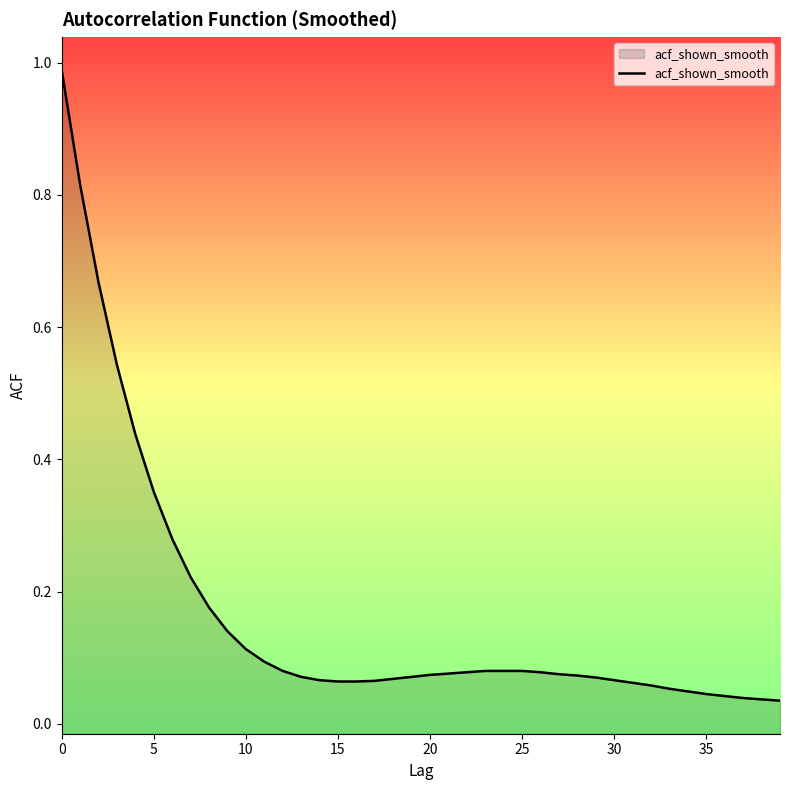

What is the approximate value at 13?

0.1